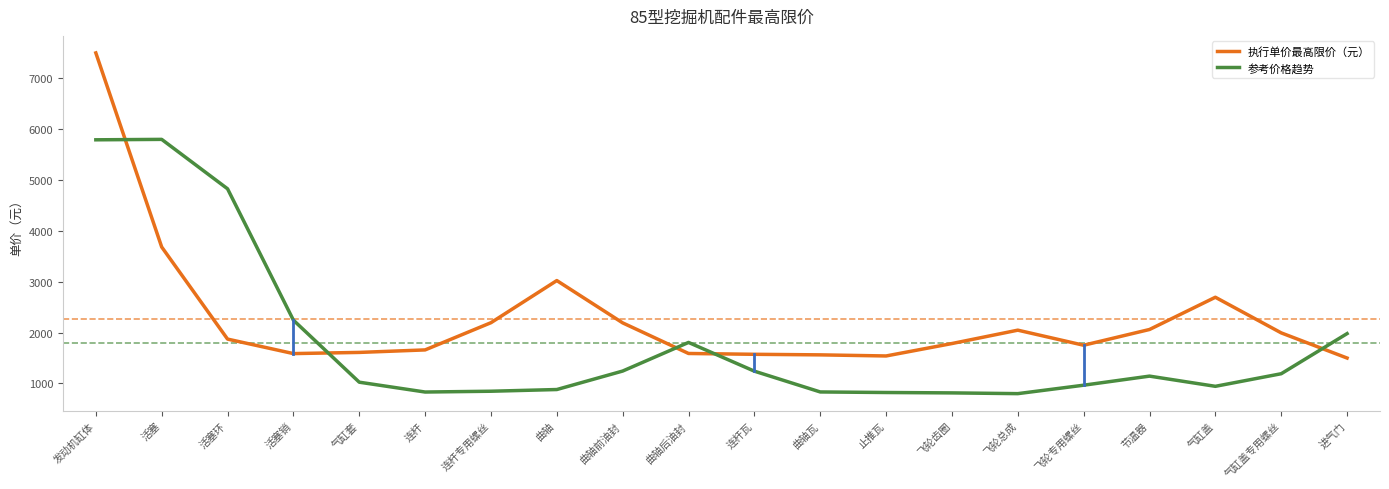

What is the difference between the 参考价格趋势 values at 活塞销 and 飞轮齿圈?

1430.4